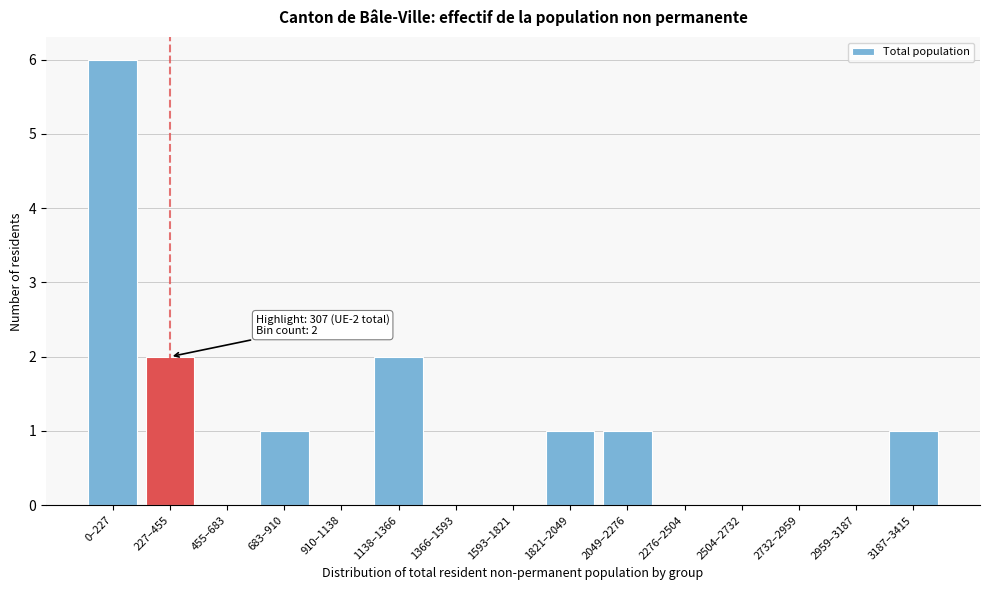

Reading left to right, transcribe all the data shown in this chart.

0–227=6	227–455=2	455–683=0	683–910=1	910–1138=0	1138–1366=2	1366–1593=0	1593–1821=0	1821–2049=1	2049–2276=1	2276–2504=0	2504–2732=0	2732–2959=0	2959–3187=0	3187–3415=1